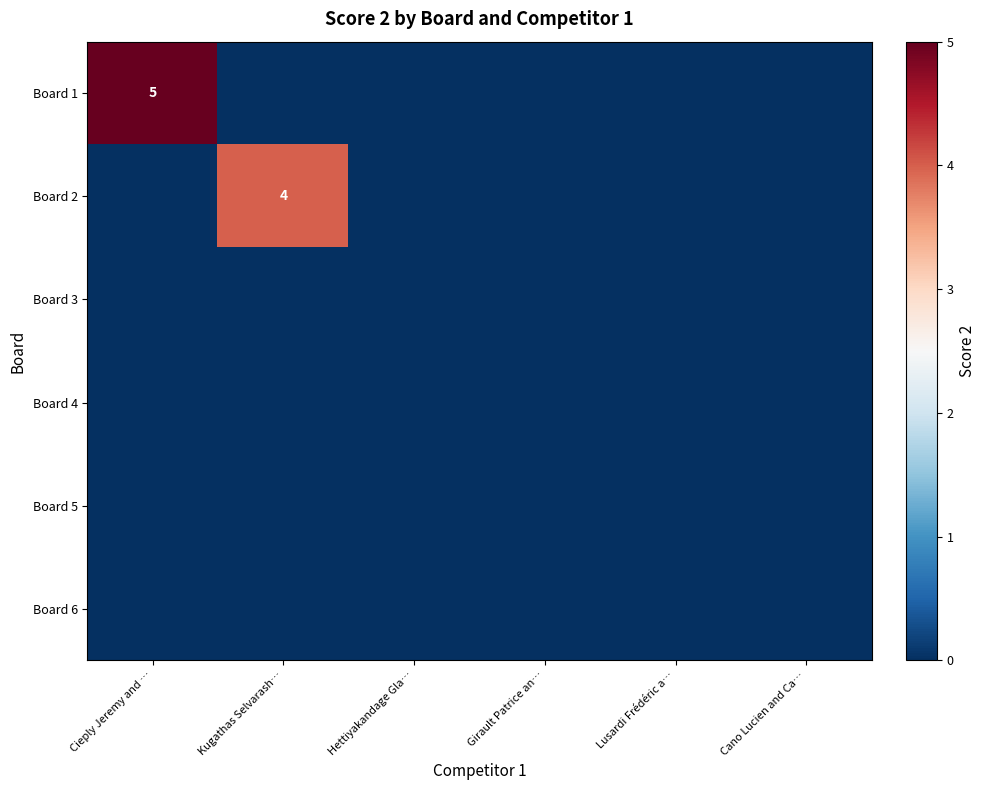

Is it true that Board 1 equals 0 at Kugathas Selvarash…?

True